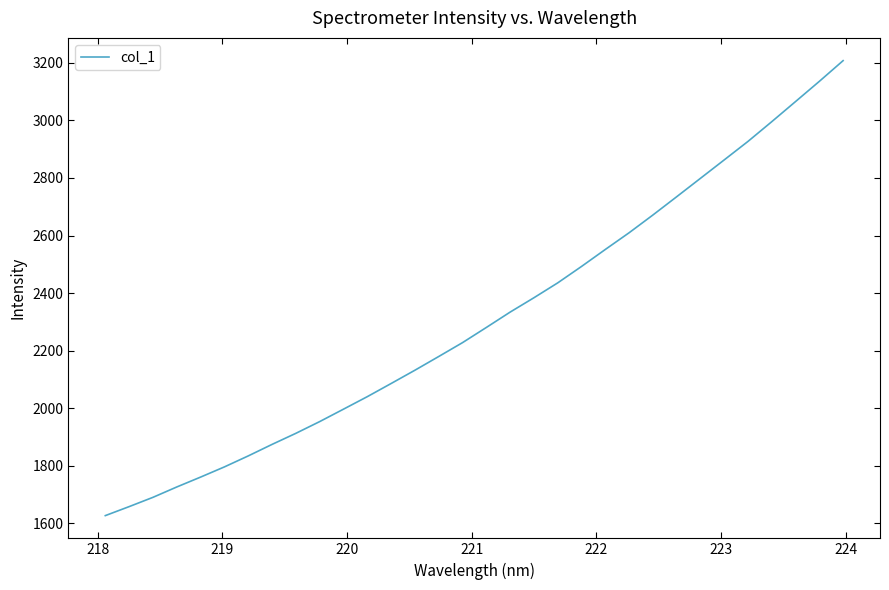

What is the difference between the maximum and minimum values?

1580.4